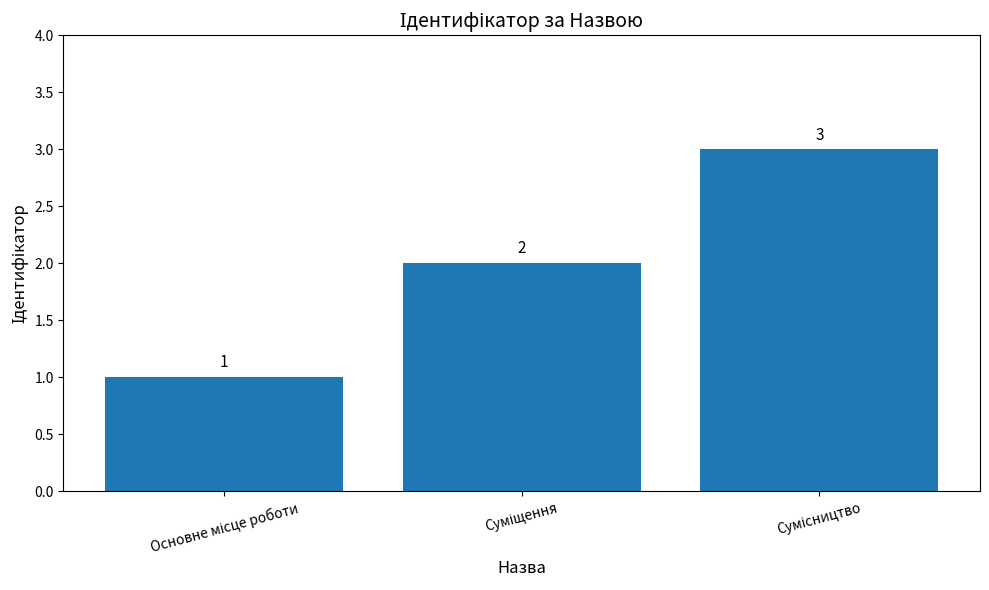

Reading left to right, extract all data points from this chart.

1	2	3